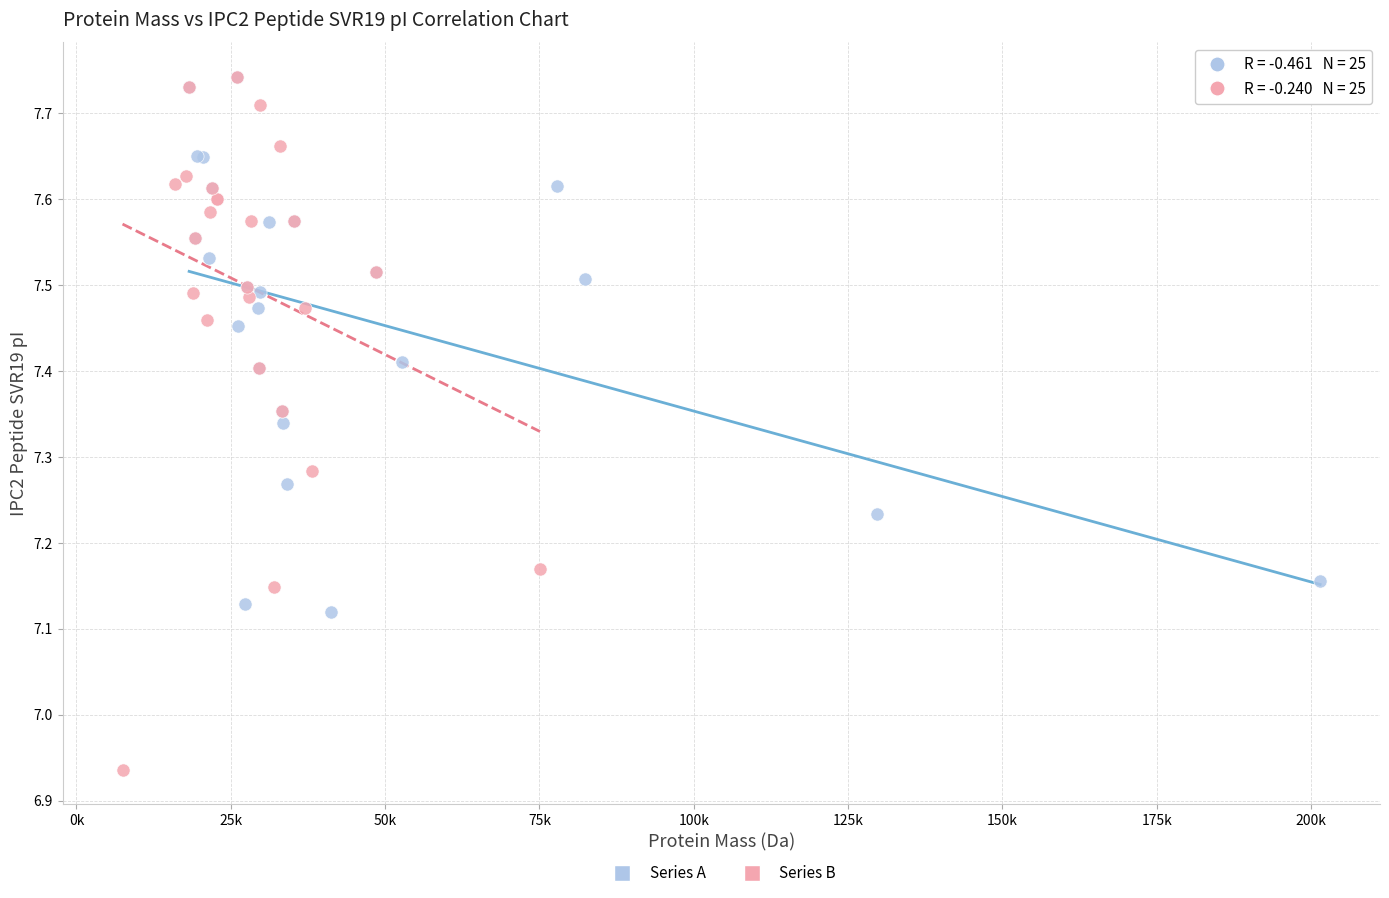

Which series reaches the minimum Y coordinate?

Series B